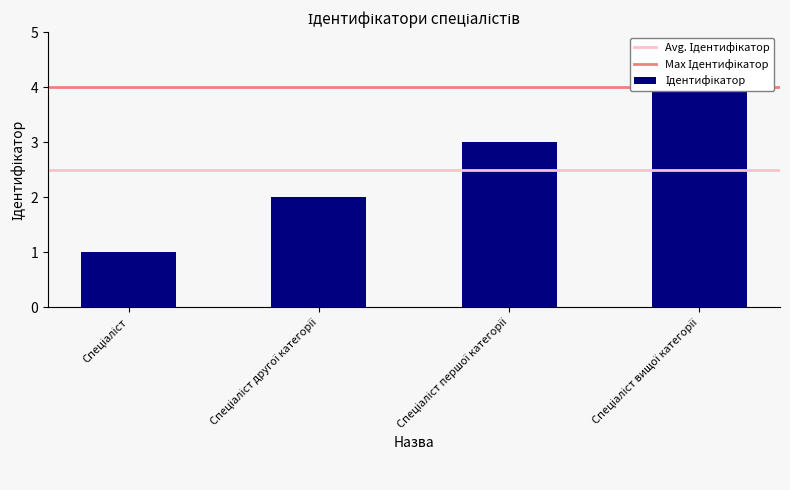

Which label corresponds to the largest value in the chart?

Спеціаліст вищої категорії